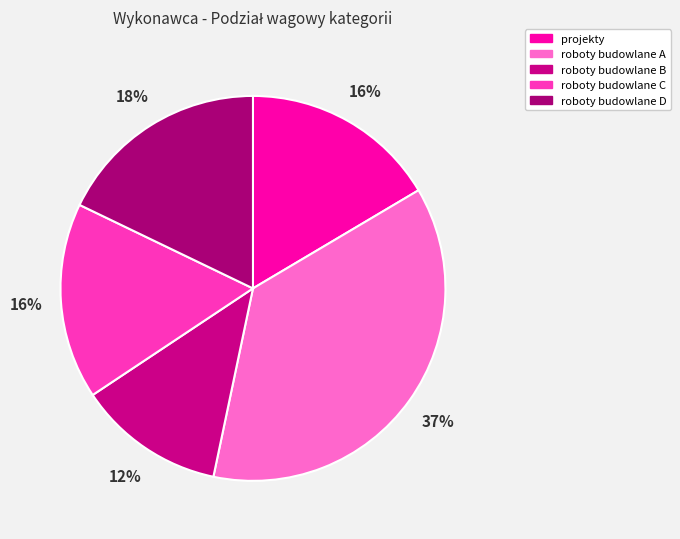

To the nearest percent, what portion does projekty represent?

16%